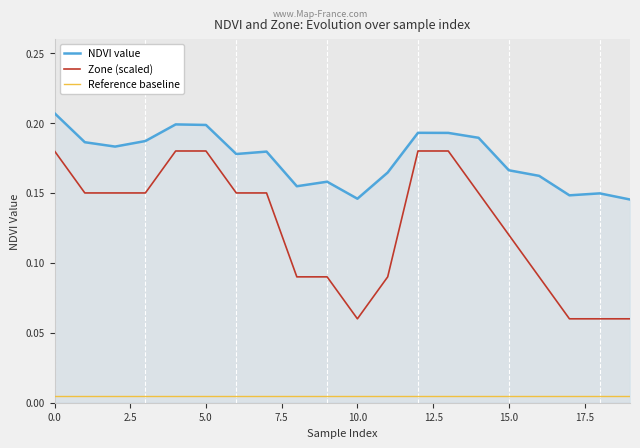

List the series in order of their overall mean, lowest first.

Reference baseline, Zone (scaled), NDVI value